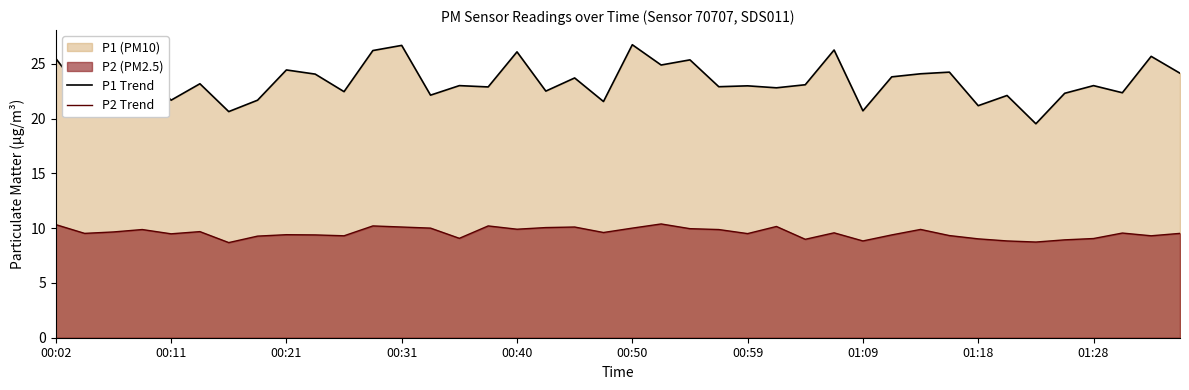

True or false: P2 Trend and P1 Trend cross at least once.

False